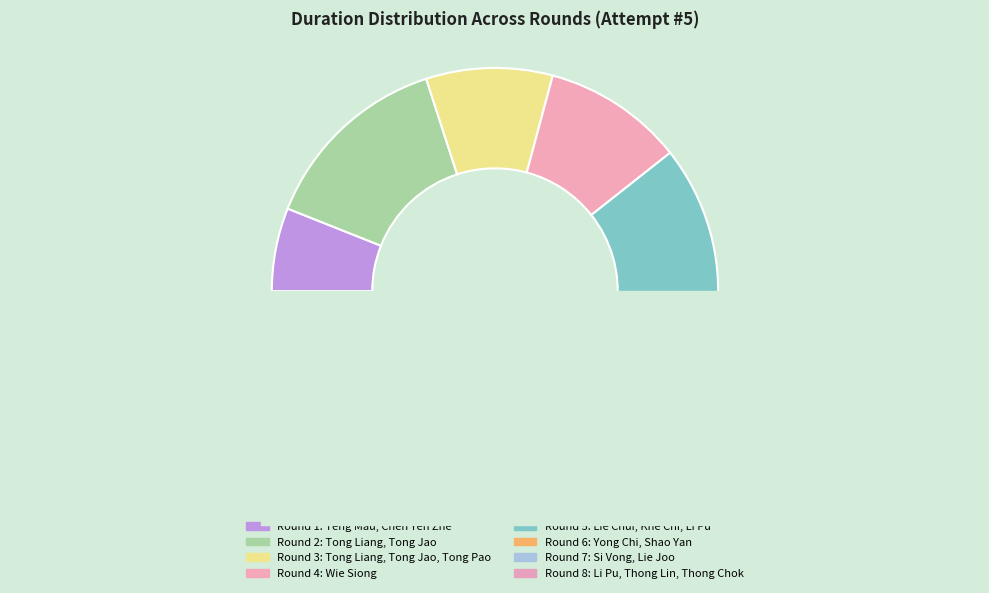

Approximately how many times larger is the value at Round 7: Si Vong, Lie Joo compared to Round 1: Teng Mau, Chen Yen Zhe?

2.3